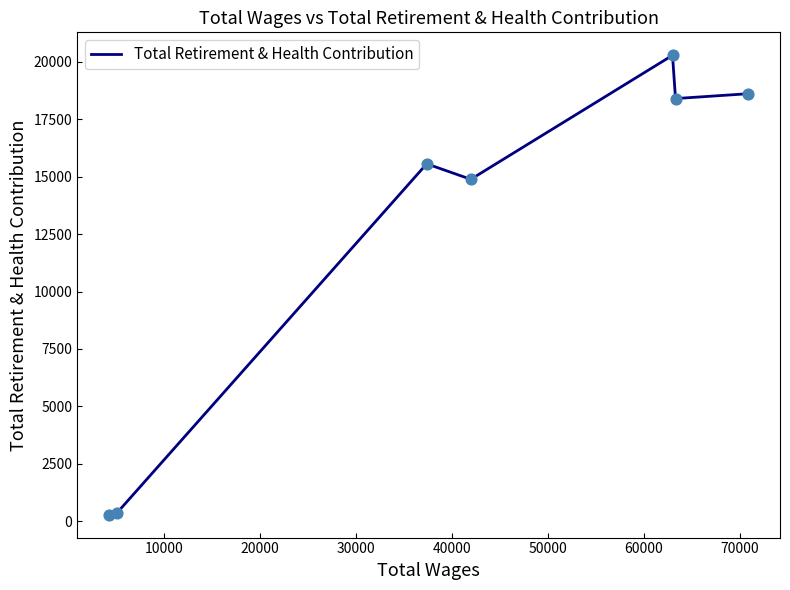

What is the sum of all values?

88376